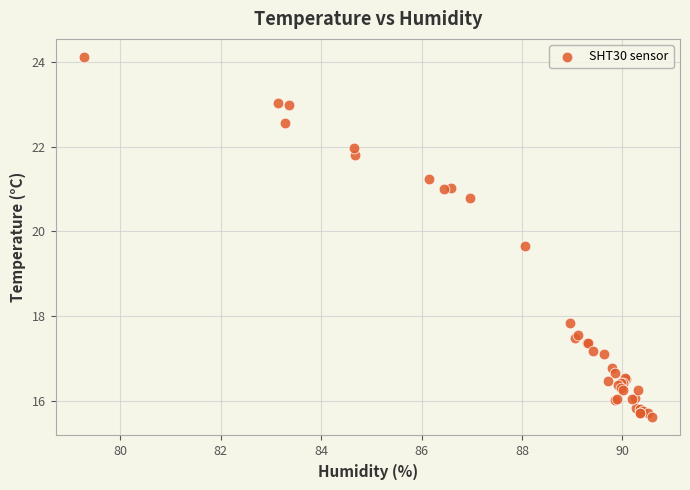

What Y value in the scatter plot is closest to 19?

19.7